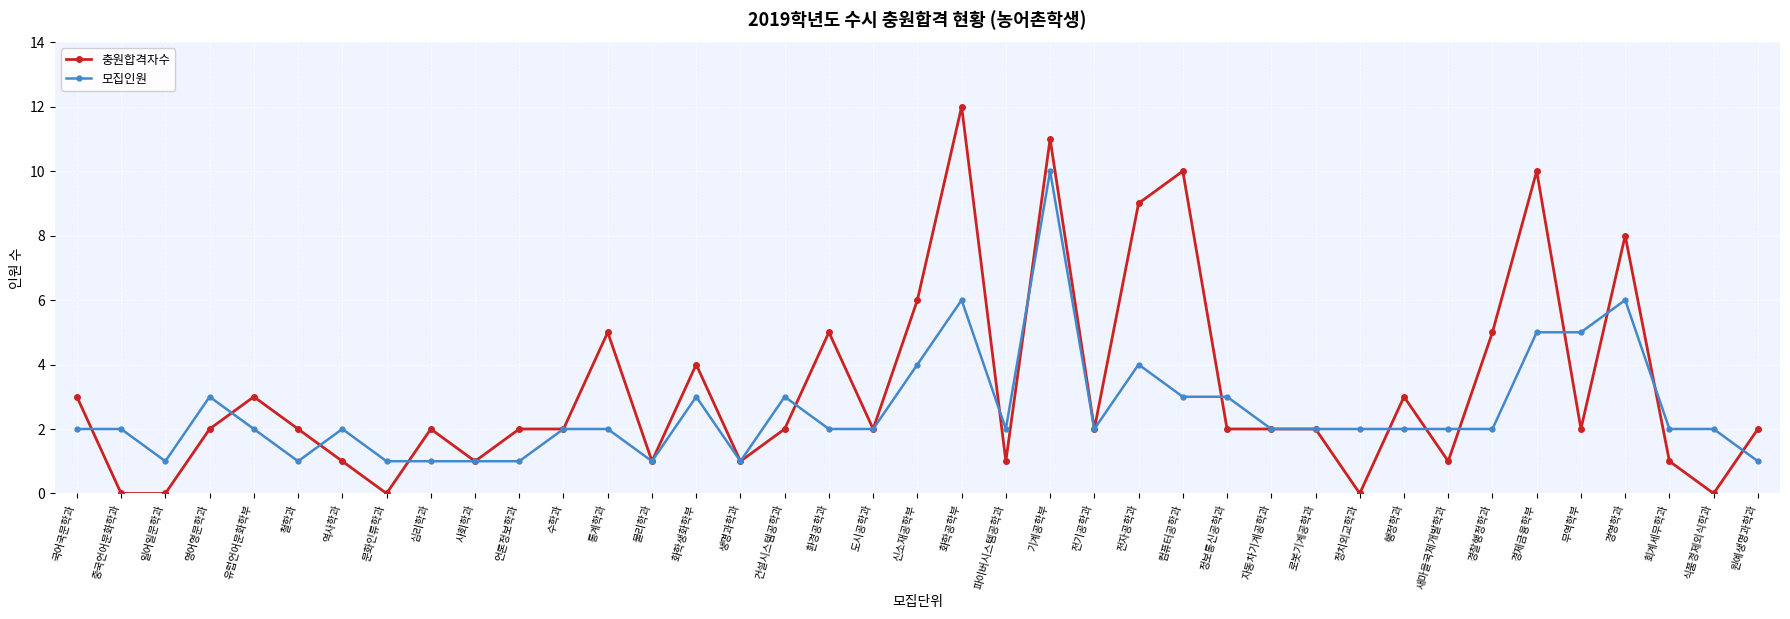

What is the greatest value displayed?

12